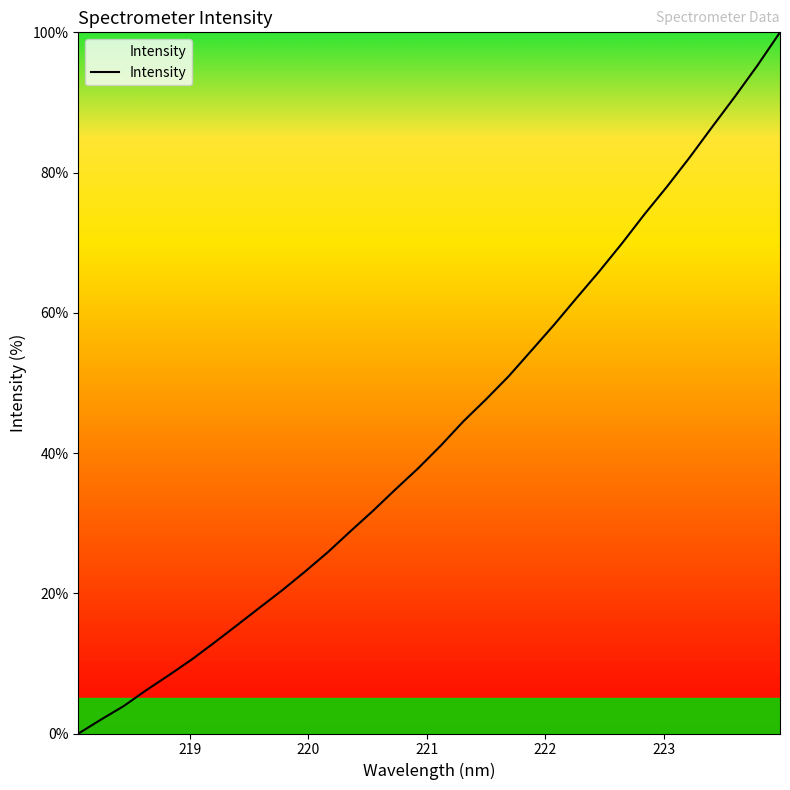

What is the maximum value shown in the chart?

100.0